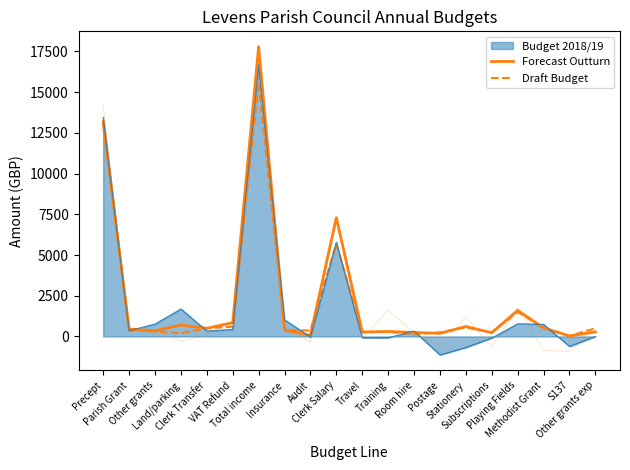

At how many categories does at least one series exceed 3716?

3